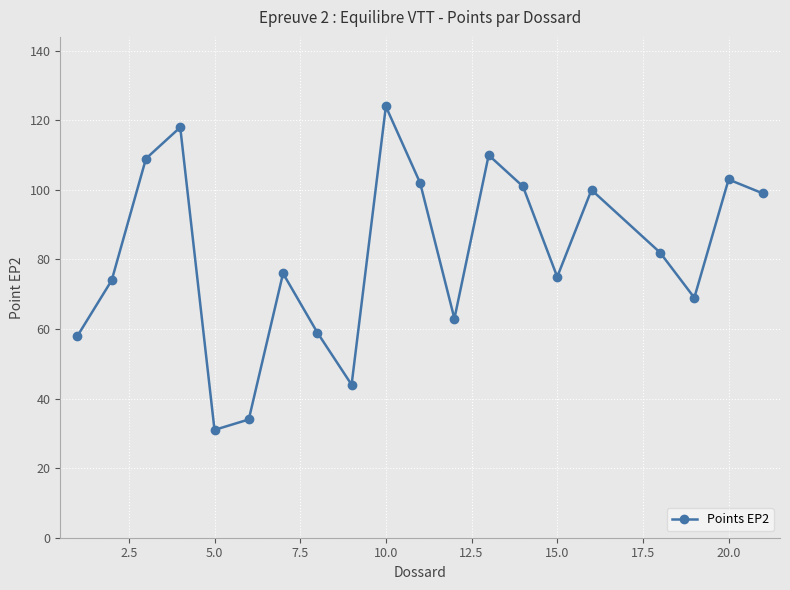

What is the sum of all values?

1631